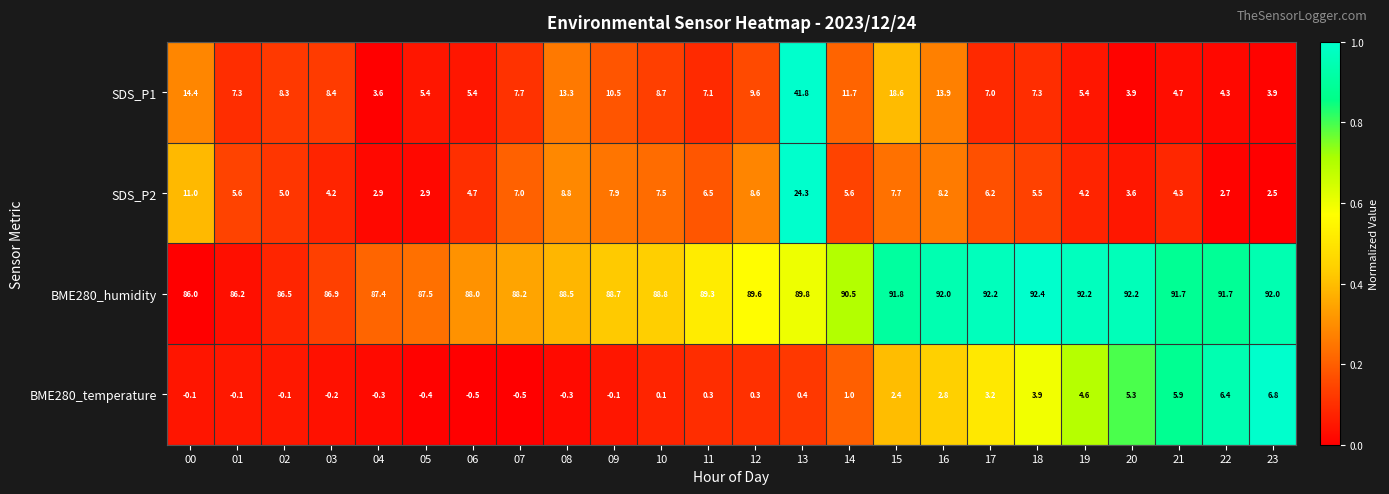

Is the value of SDS_P1 at 05 greater than the value of BME280_humidity at 03?

No